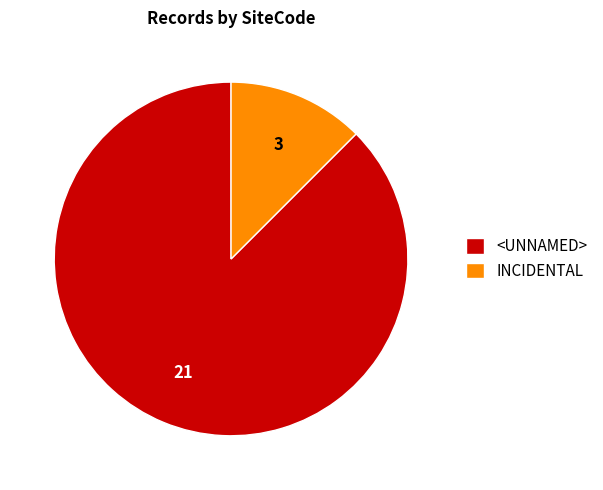

Approximately how many times larger is the value at <UNNAMED> compared to INCIDENTAL?

7.0